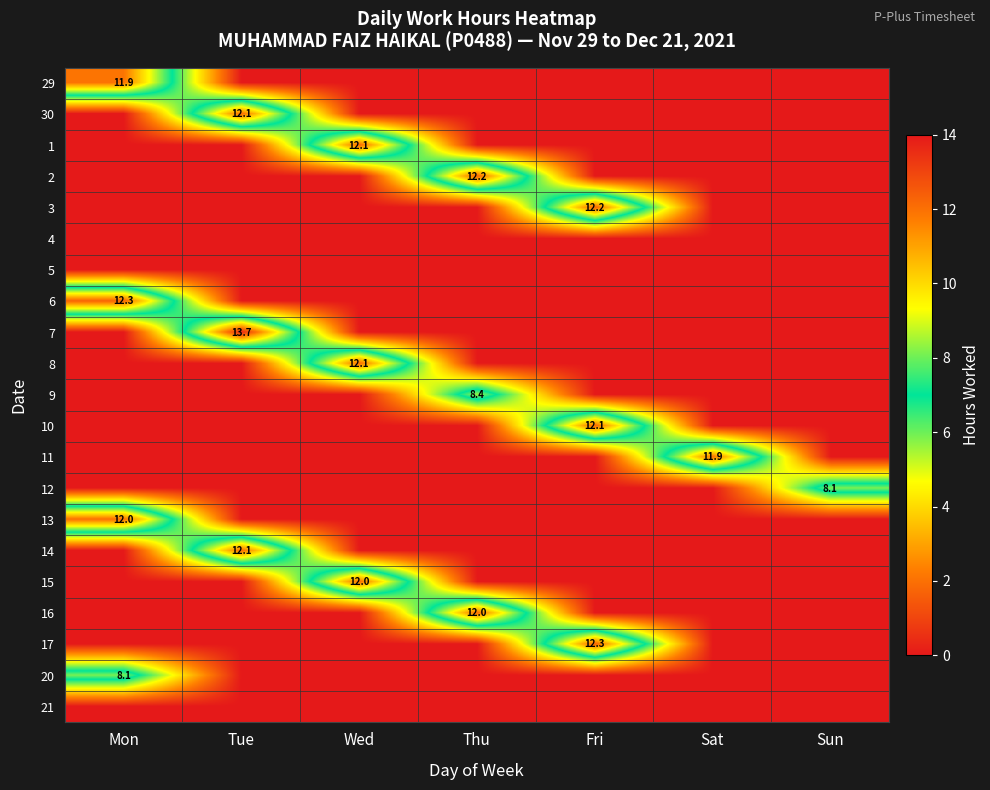

The value of 1 at Wed is 16.2. True or false?

False